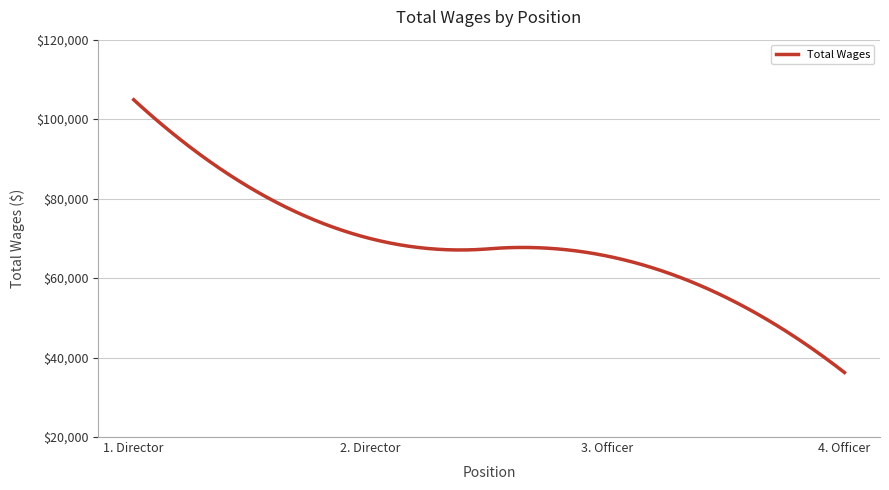

What is the greatest value displayed?

104879.0